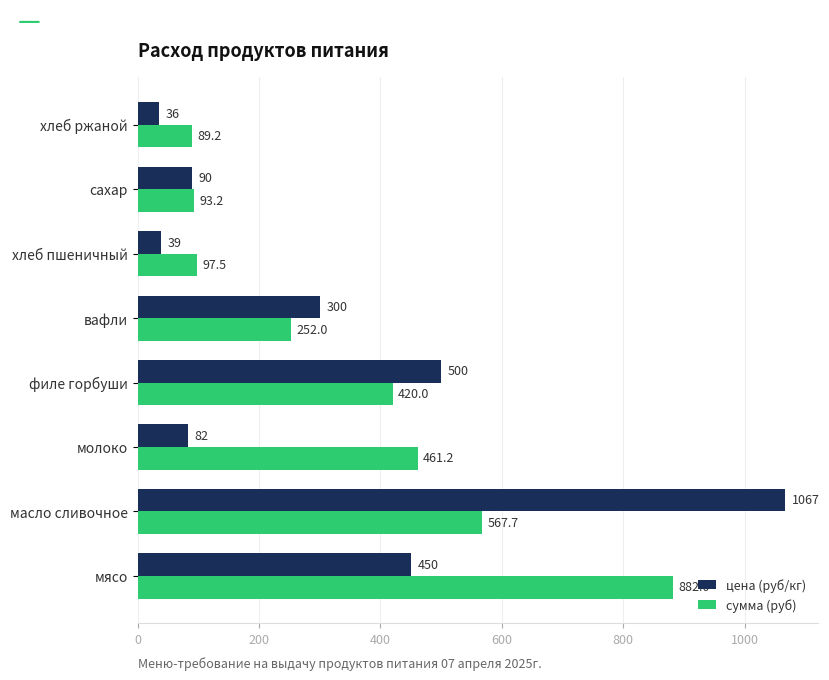

Which series changed the most between масло сливочное and молоко?

цена (руб/кг)